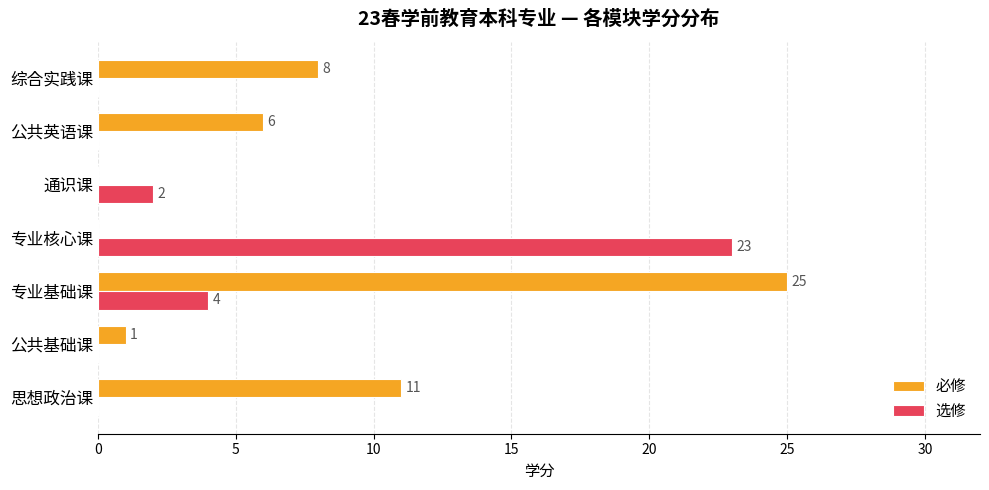

The 必修 series shows 8 at 综合实践课. True or false?

True